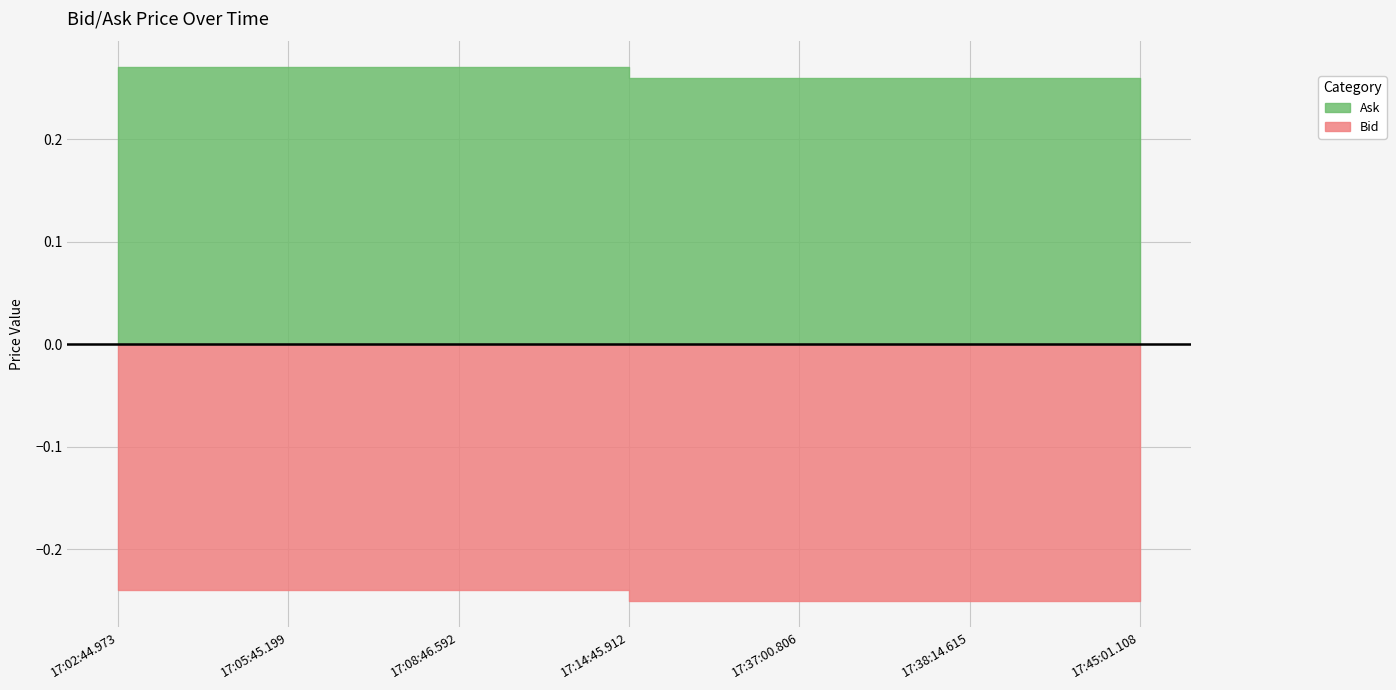

What is the label of the 5th point from the right?

17:08:46.592